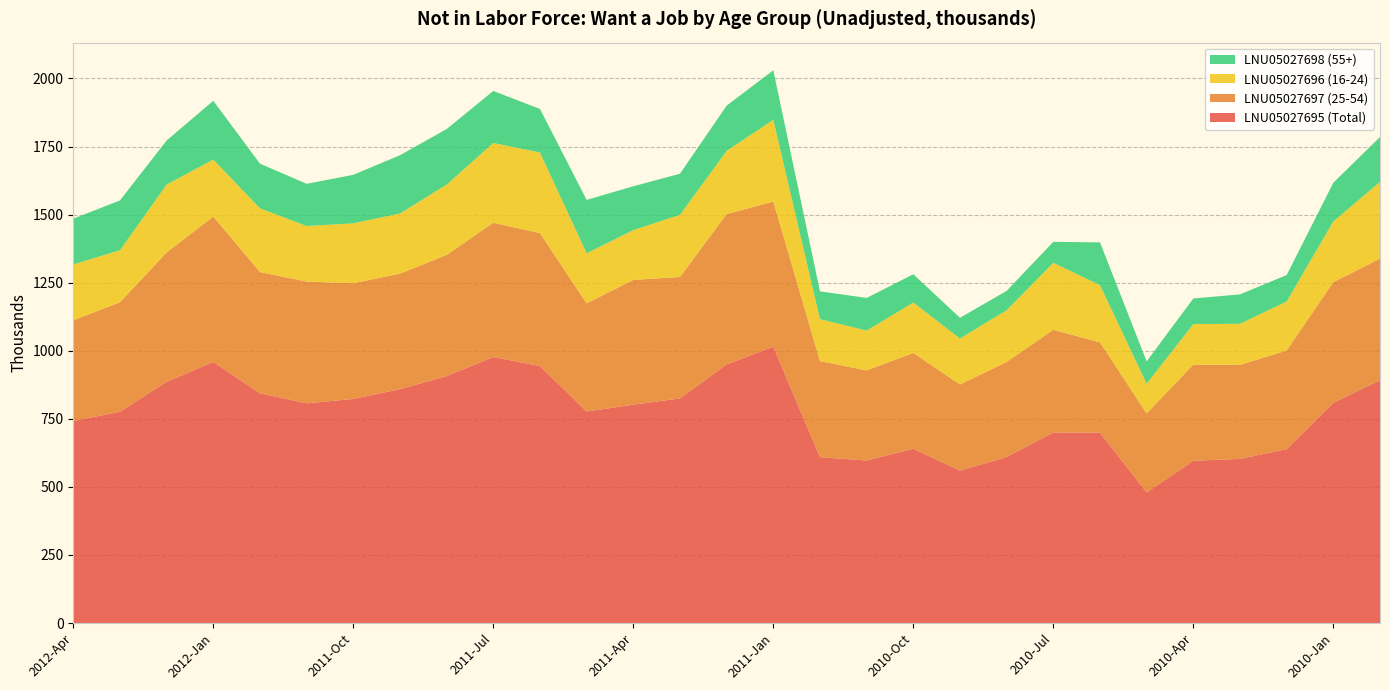

Reading left to right, extract all data points from this chart.

LNU05027695 (Total): 742	776	886	959	844	807	823	859	907	977	944	777	802	825	950	1015	609	597	640	560	610	700	699	480	596	603	639	809	892
LNU05027697 (25-54): 370	402	475	534	445	447	425	424	445	493	488	397	458	446	552	533	353	331	352	316	349	377	332	290	353	345	362	443	446
LNU05027696 (16-24): 205	191	249	209	234	204	220	221	258	293	296	184	183	228	232	300	154	146	185	169	190	246	210	109	149	151	180	223	282
LNU05027698 (55+): 168	183	162	216	164	155	178	214	204	191	160	196	161	151	166	182	102	120	104	76	71	77	157	82	94	108	97	142	165